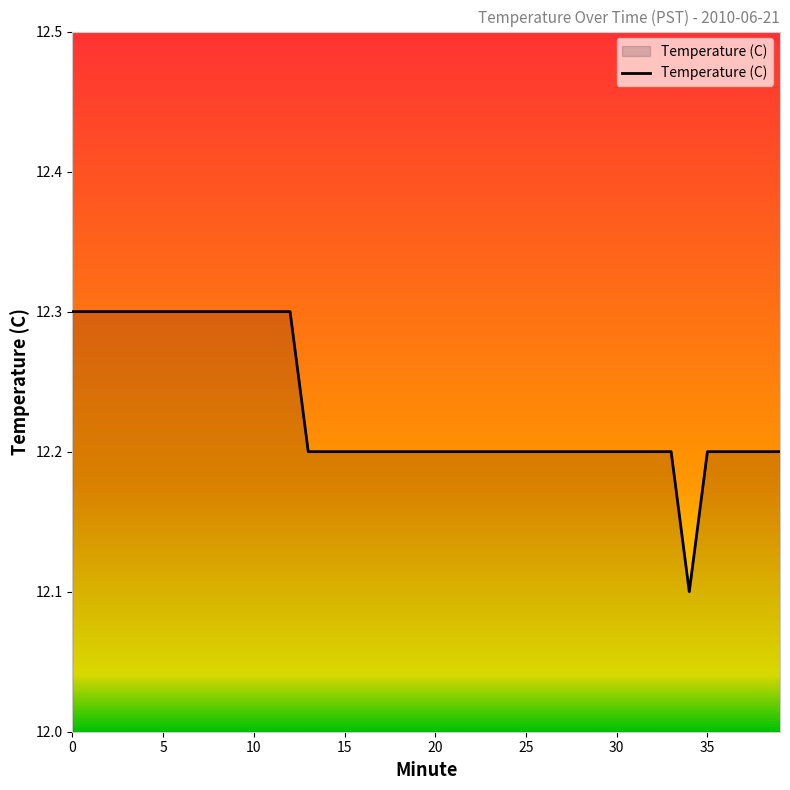

What is the greatest value displayed?

12.3